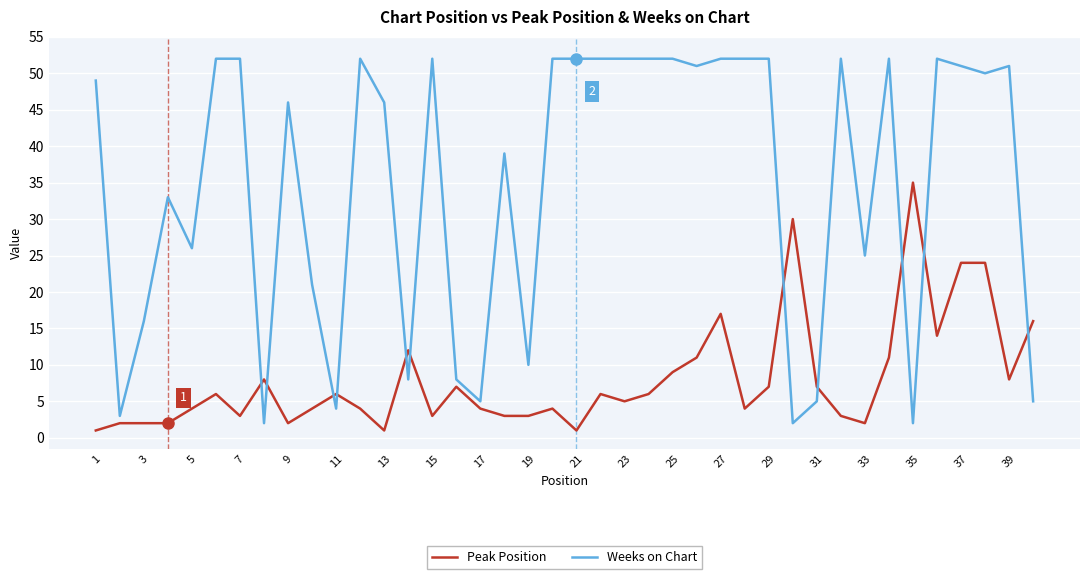

Which series has the widest spread of values?

Weeks on Chart